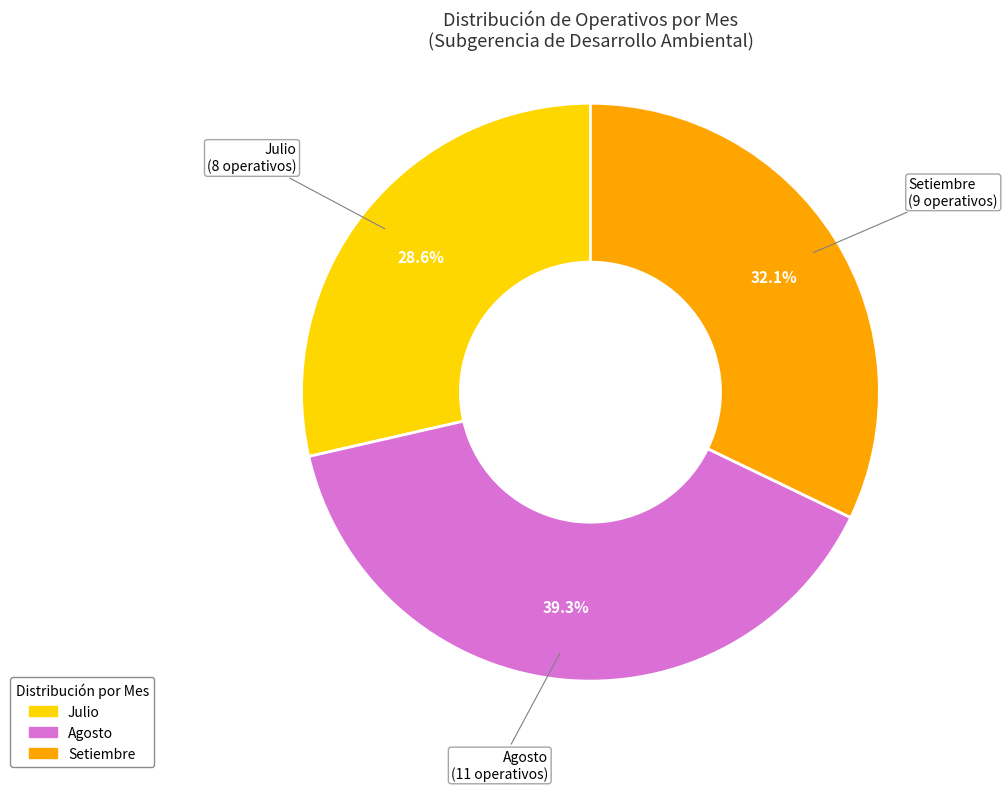

How many segments does this pie chart have?

3